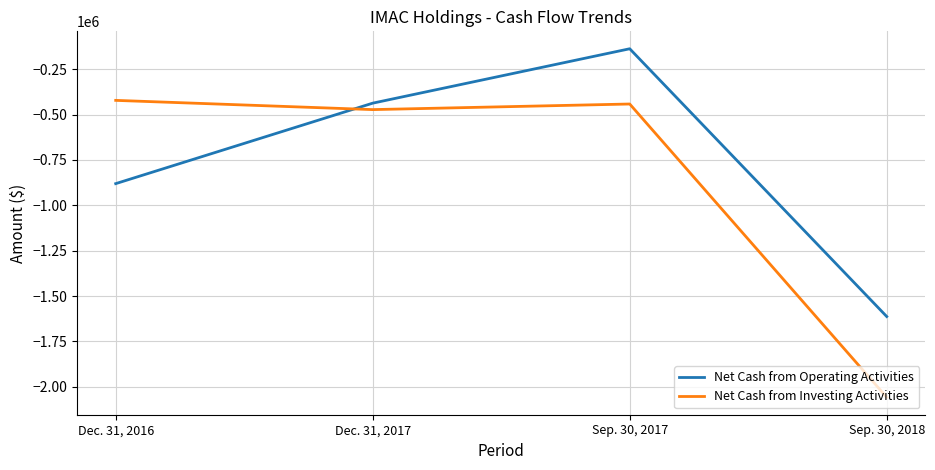

Rank the series by their maximum value, from lowest to highest.

Net Cash from Investing Activities, Net Cash from Operating Activities